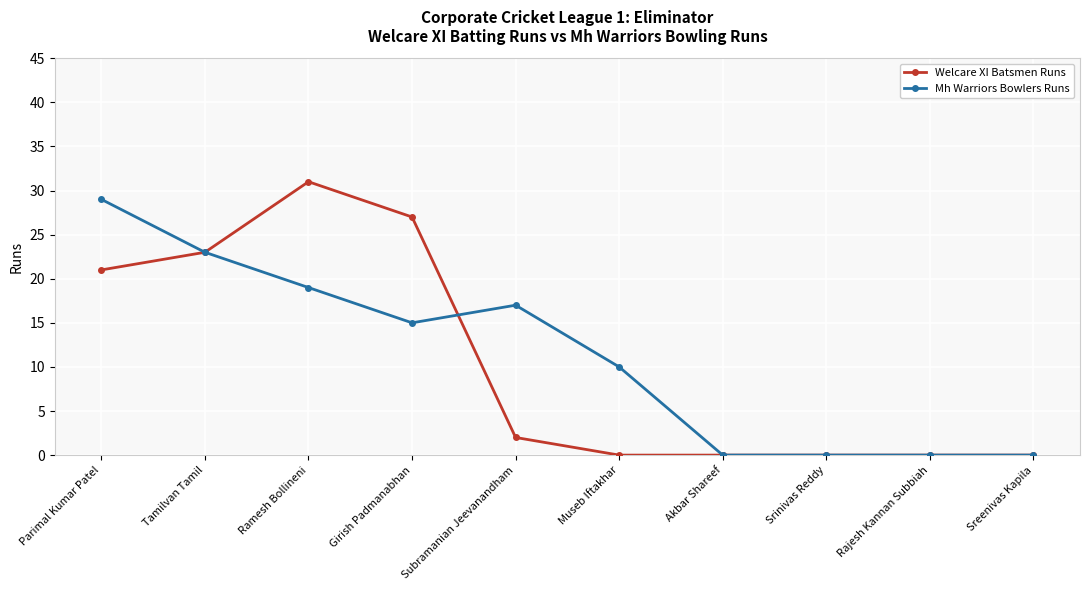

What is the highest value of the Mh Warriors Bowlers Runs series?

29